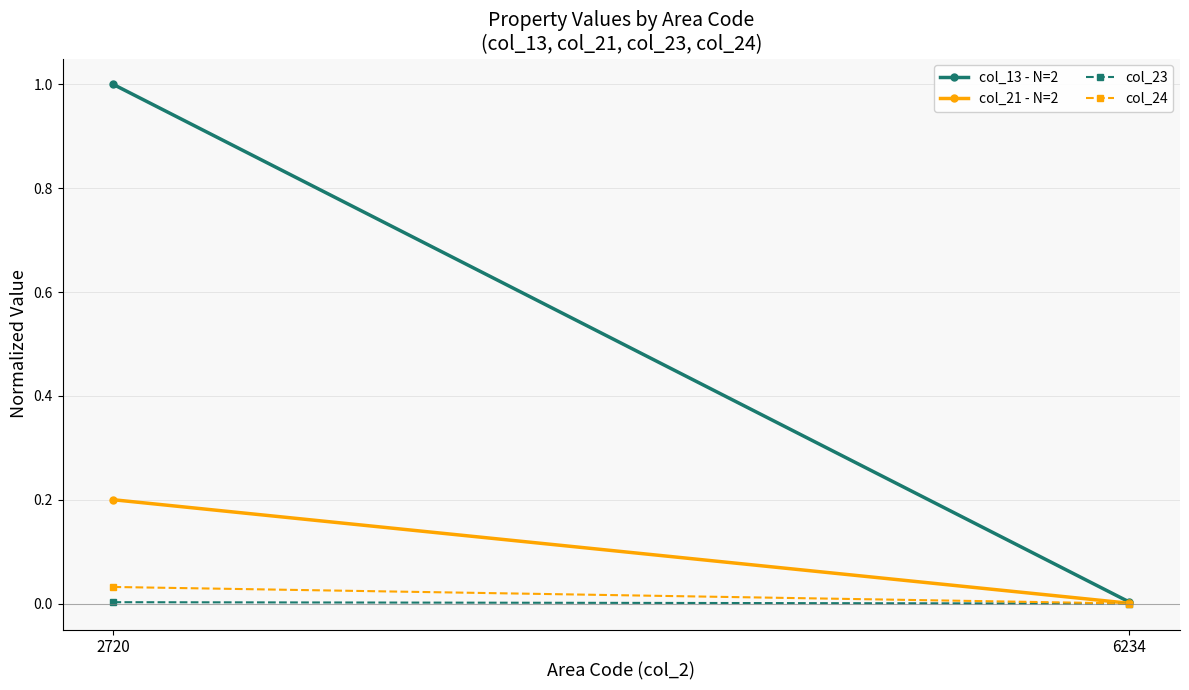

What is the sum of all col_21 - N=2 values?

0.2